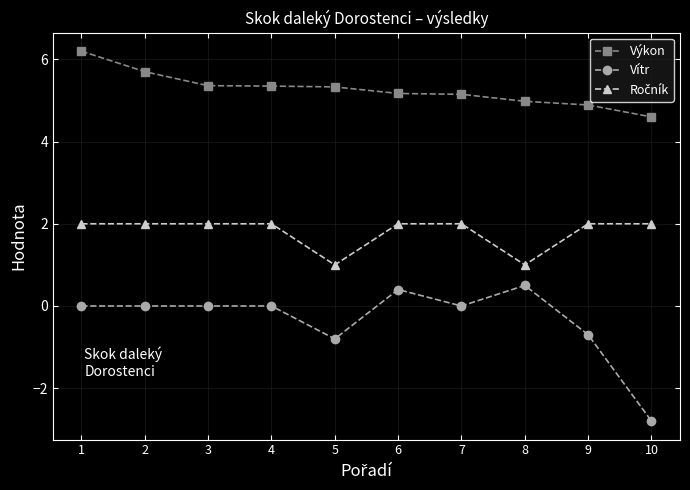

What is the difference between the highest and lowest values at 6?

4.8